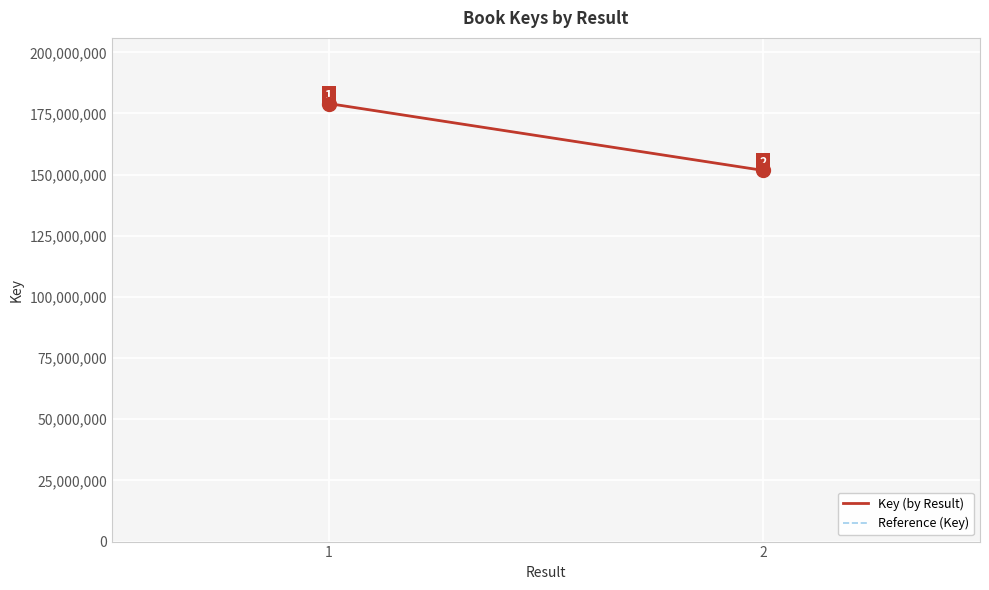

What is the greatest value displayed?

179049543